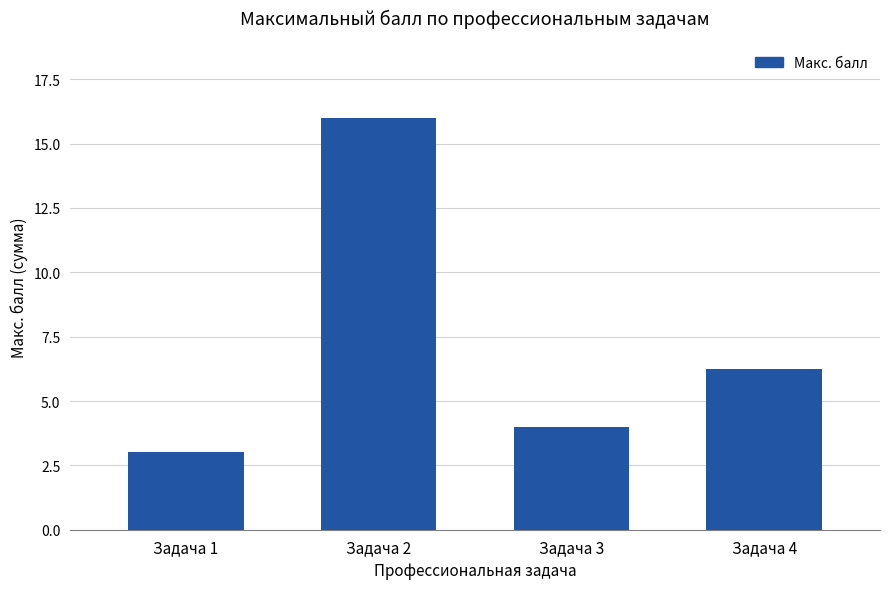

Where is the data nearest to the value 9?

Задача 4